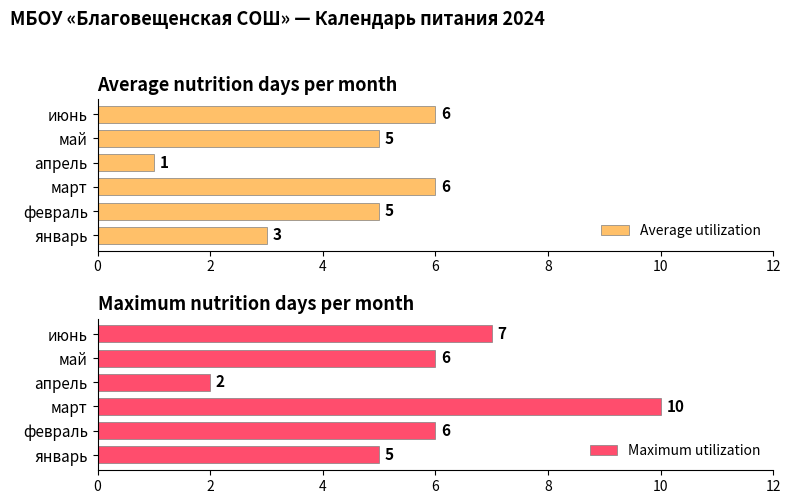

What is the value of the Average utilization bar at the 1st from the left?

3